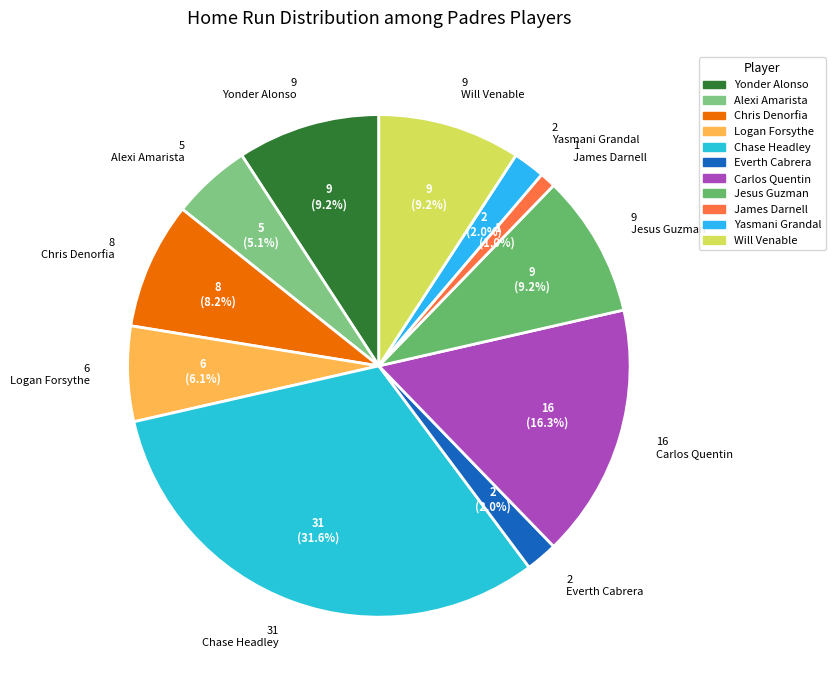

True or false: Jesus Guzman accounts for 9% of the total.

True